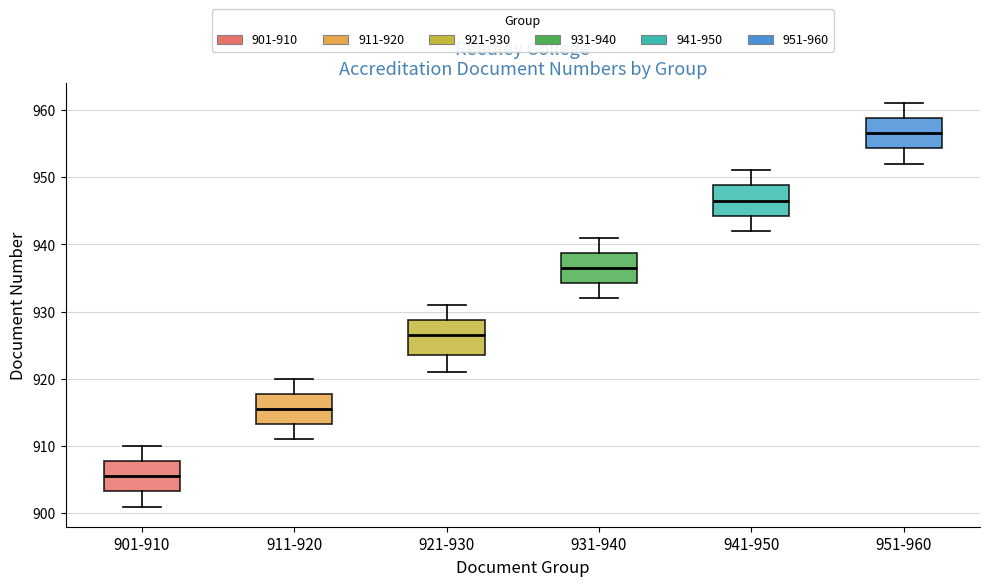

Reading left to right, transcribe this box plot: for each box, give where its median line is, the range the box spans, and where its two whiskers end, as read against the y-axis. The values are not printed on the chart, so give them approximately, as read against the axis.

901-910: median 906, box 903 to 908, whiskers 901 to 910
911-920: median 916, box 913 to 918, whiskers 911 to 920
921-930: median 927, box 924 to 929, whiskers 921 to 931
931-940: median 937, box 934 to 939, whiskers 932 to 941
941-950: median 947, box 944 to 949, whiskers 942 to 951
951-960: median 957, box 954 to 959, whiskers 952 to 961